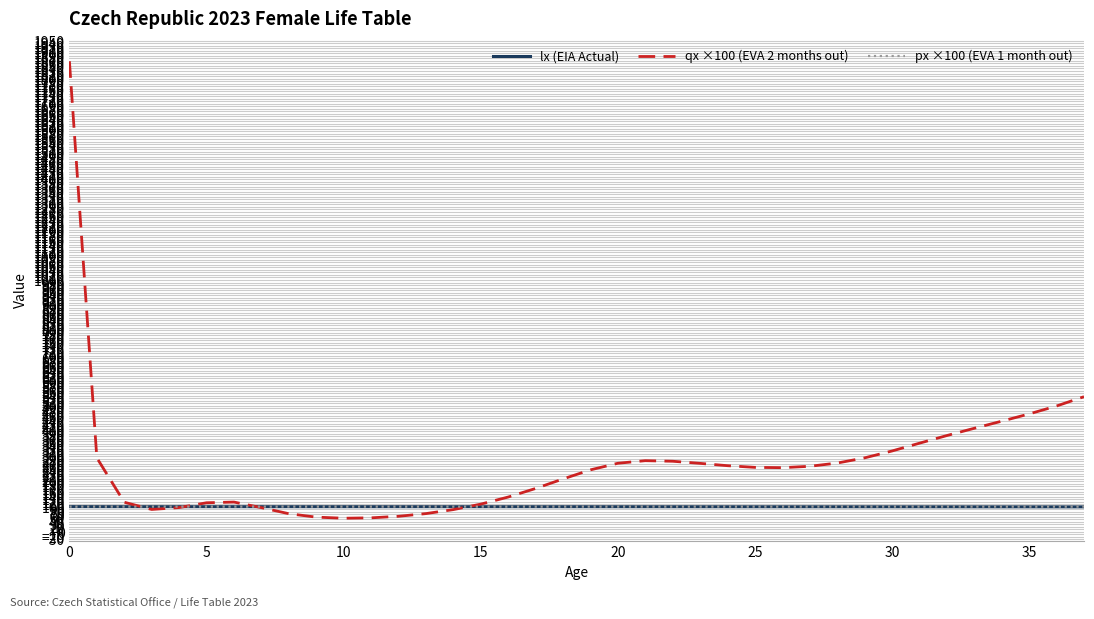

What is the maximum value for qx ×100 (EVA 2 months out)?

1868.8